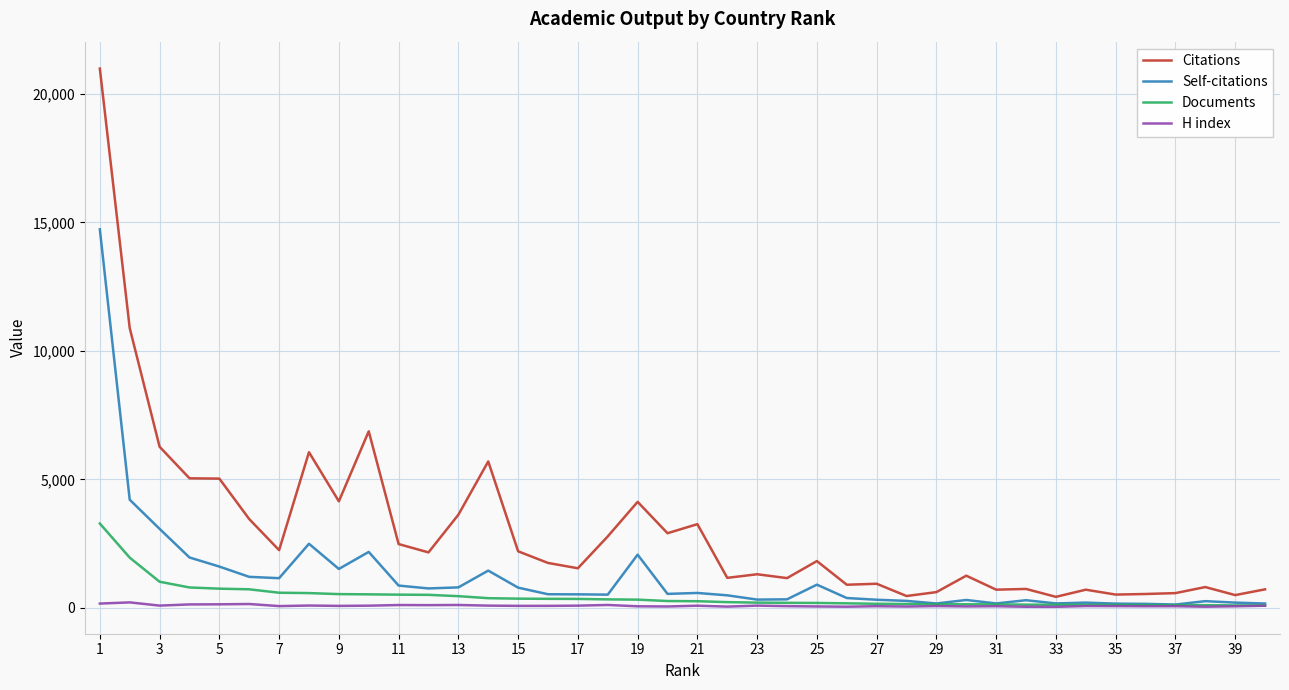

True or false: H index has more than 0 points higher than both neighbors.

True